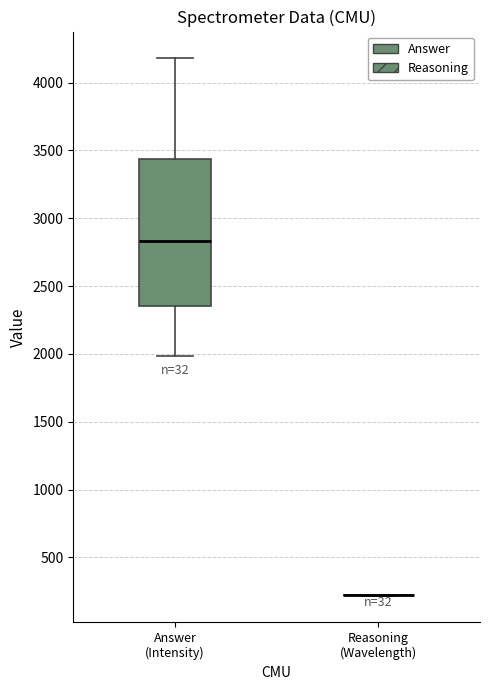

Comparing the boxes themselves (not the whiskers), which one is the tallest?

Answer (Intensity)